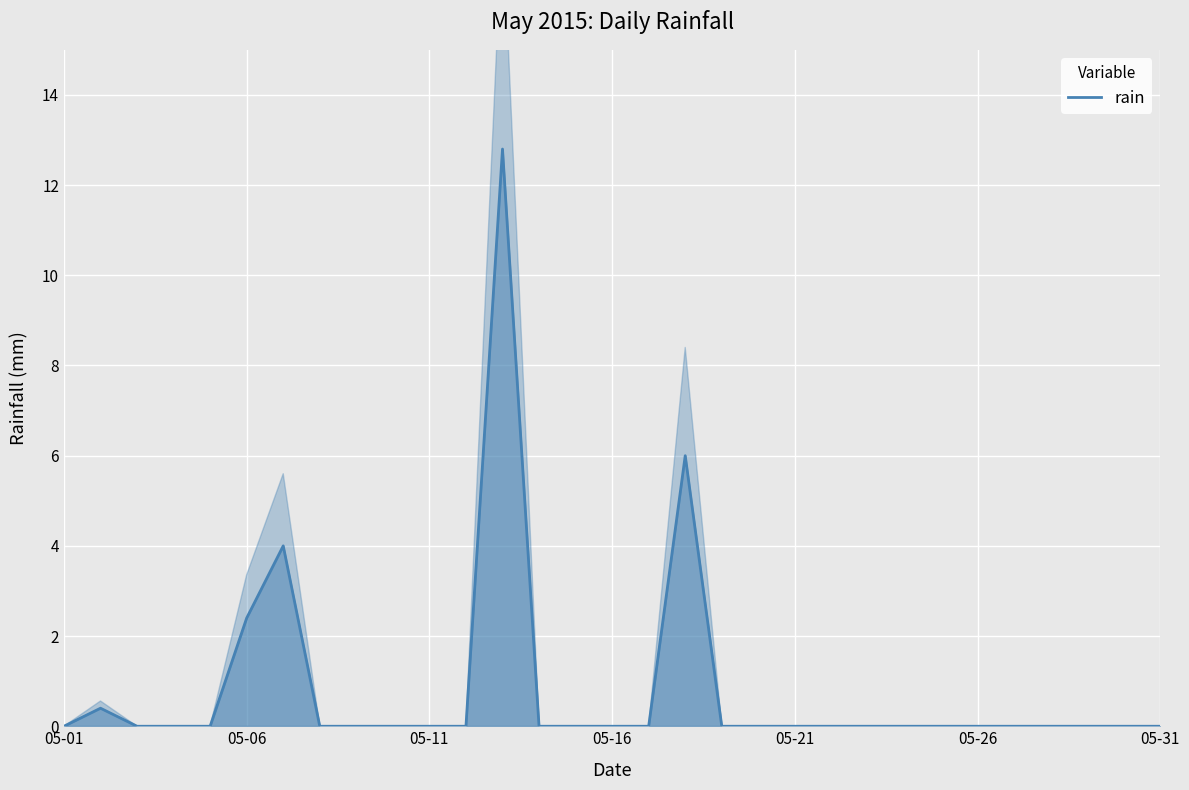

The chart shows a value of 0.0 at 8. True or false?

True